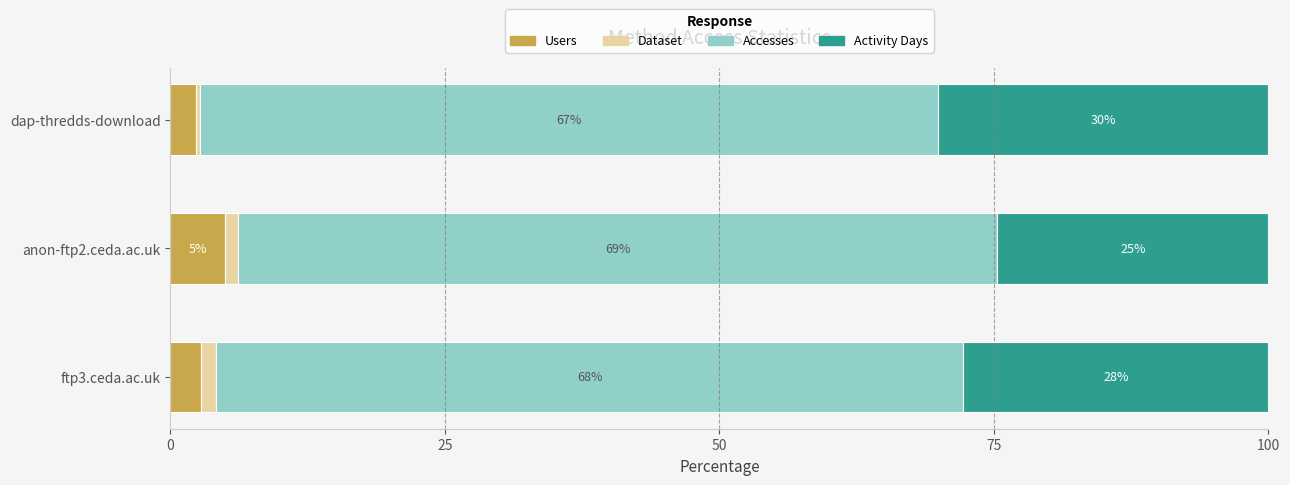

How many distinct data groups are displayed?

4